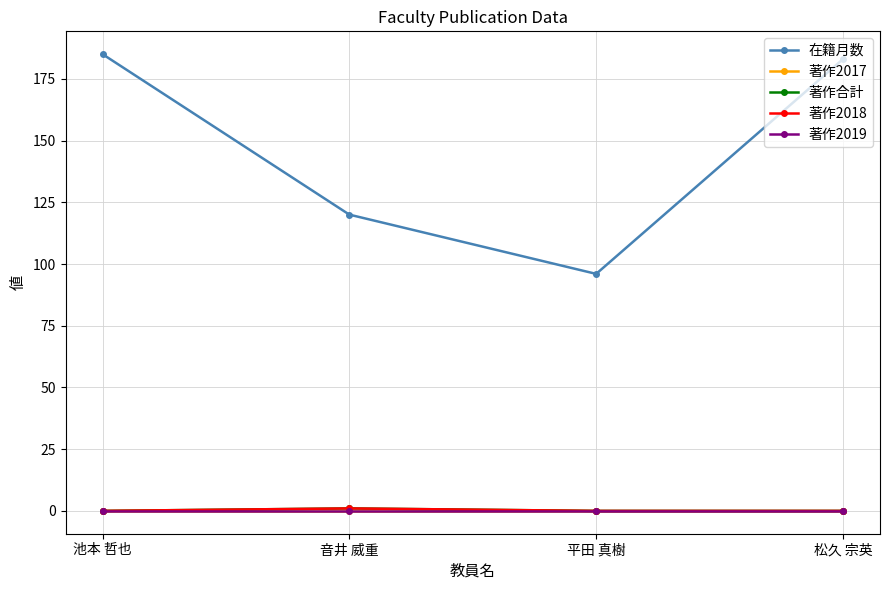

What is the spread (max minus min) of values at 松久 宗英?

183